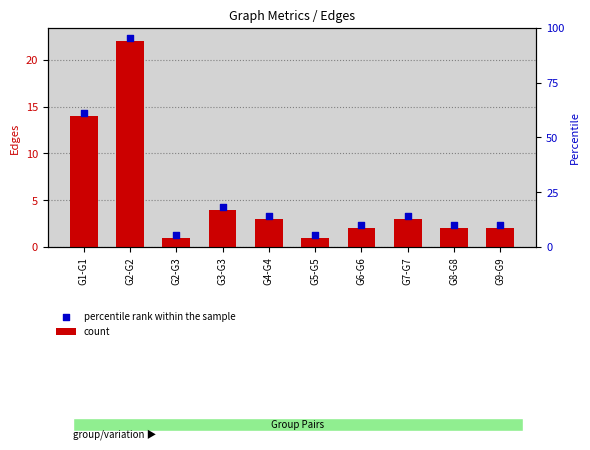

Which series has the largest total across all categories?

percentile rank within the sample